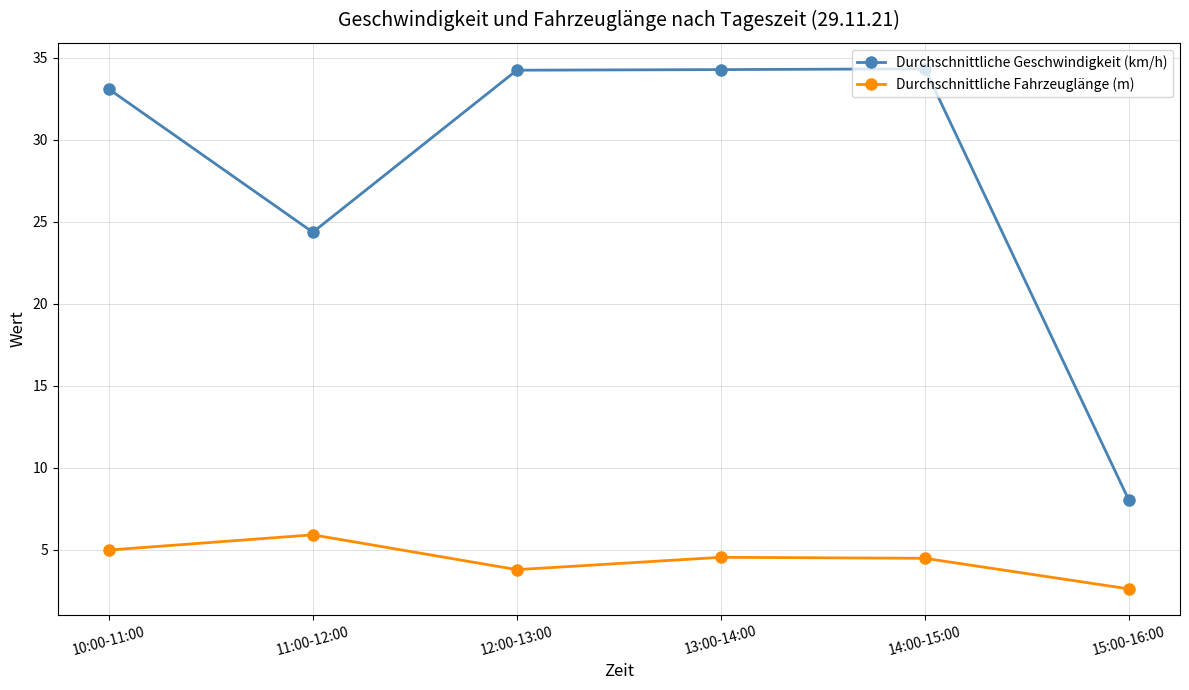

What is the difference between the highest and lowest values at 13:00-14:00?

29.8